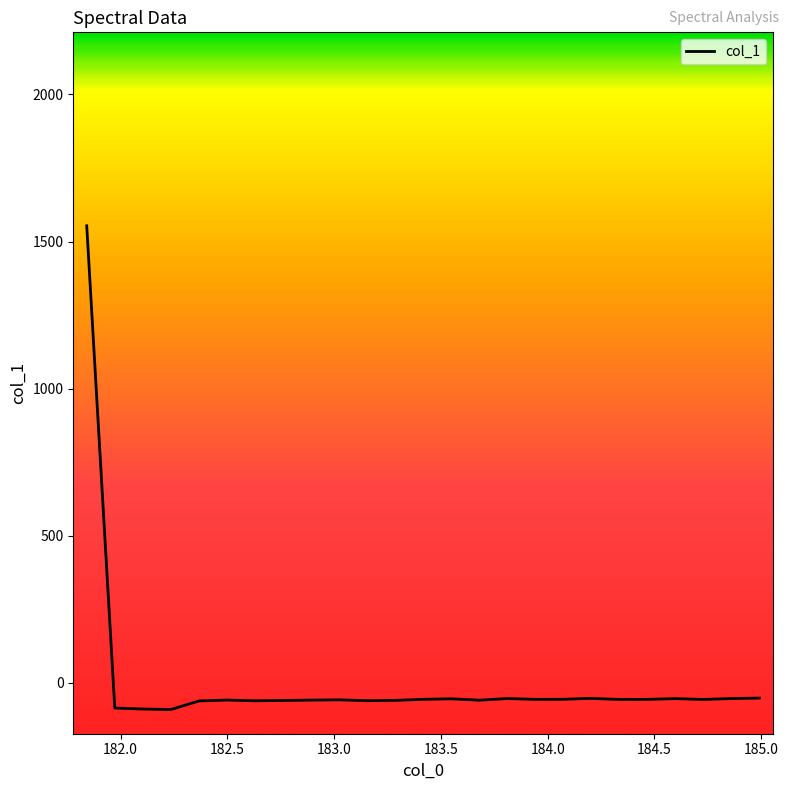

What is the difference between the maximum and minimum values?

1644.5